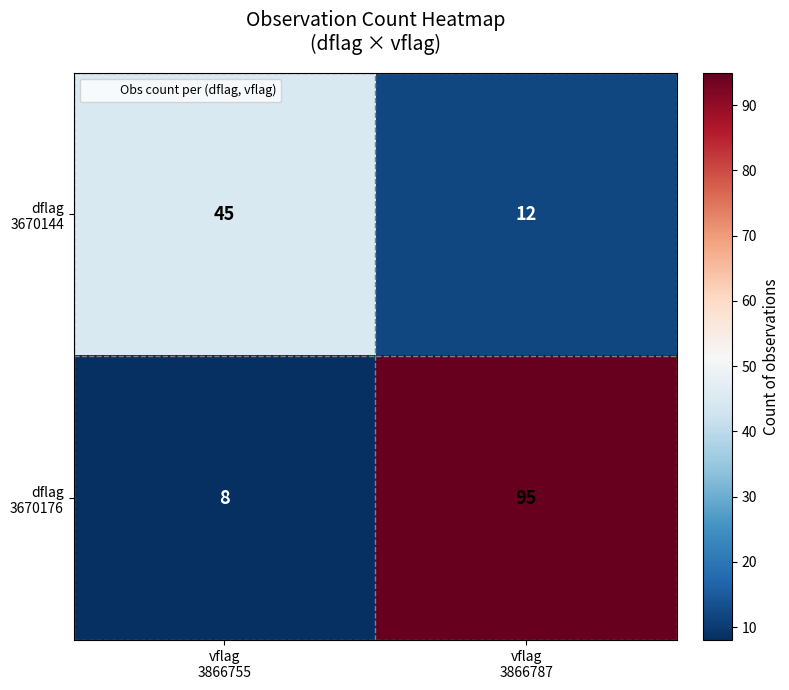

What is the smallest value displayed?

8